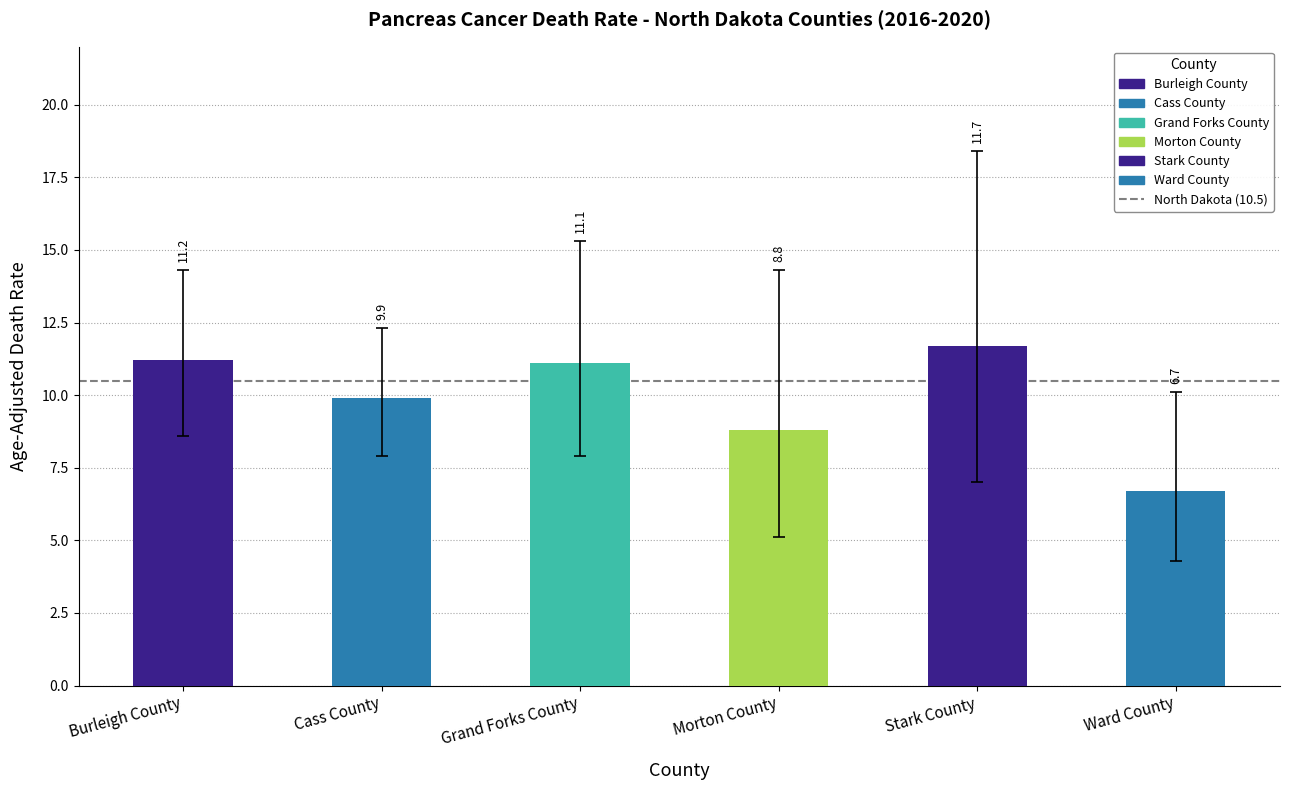

Read the value at Grand Forks County.

11.1